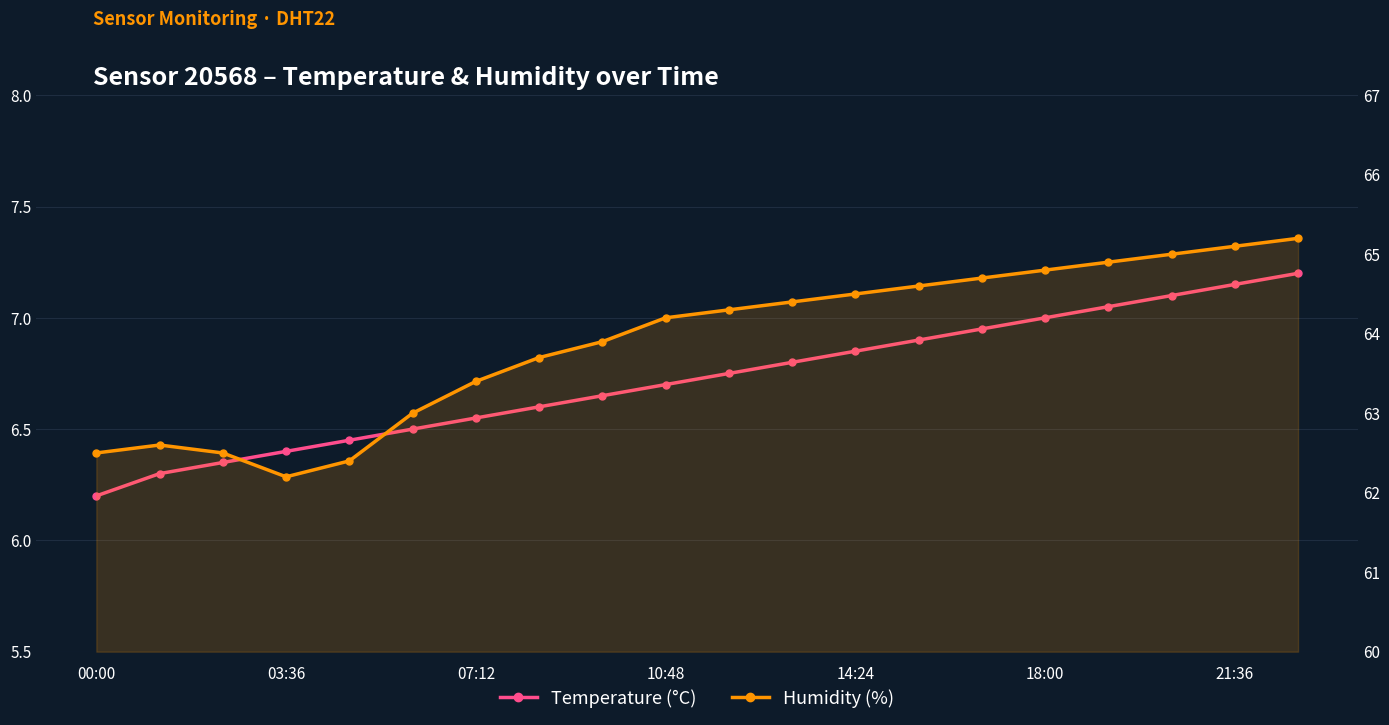

Reading right to left, transcribe all the data shown in this chart.

Temperature (°C): 7.2	7.2	7.1	7.0	7.0	7.0	6.9	6.8	6.8	6.8	6.7	6.7	6.6	6.5	6.5	6.5	6.4	6.3	6.3	6.2
Humidity (%): 65.2	65.1	65.0	64.9	64.8	64.7	64.6	64.5	64.4	64.3	64.2	63.9	63.7	63.4	63.0	62.4	62.2	62.5	62.6	62.5